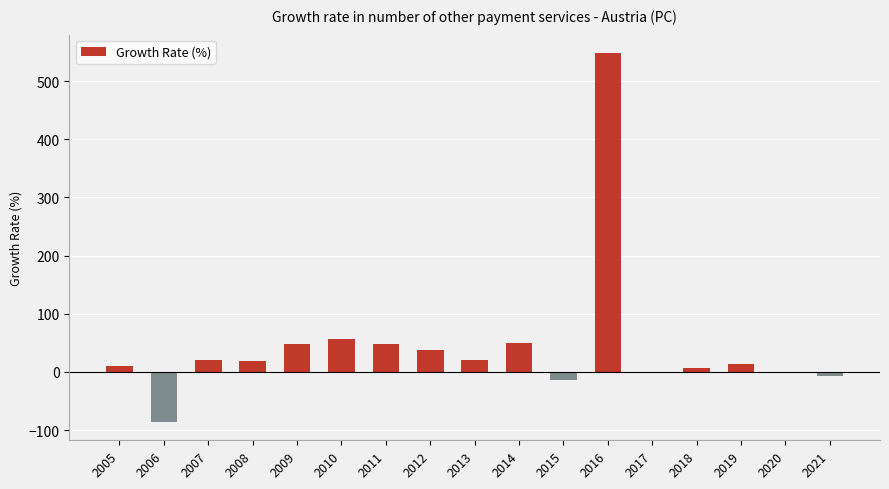

What is the difference between the values at 2021 and 2012?

45.0